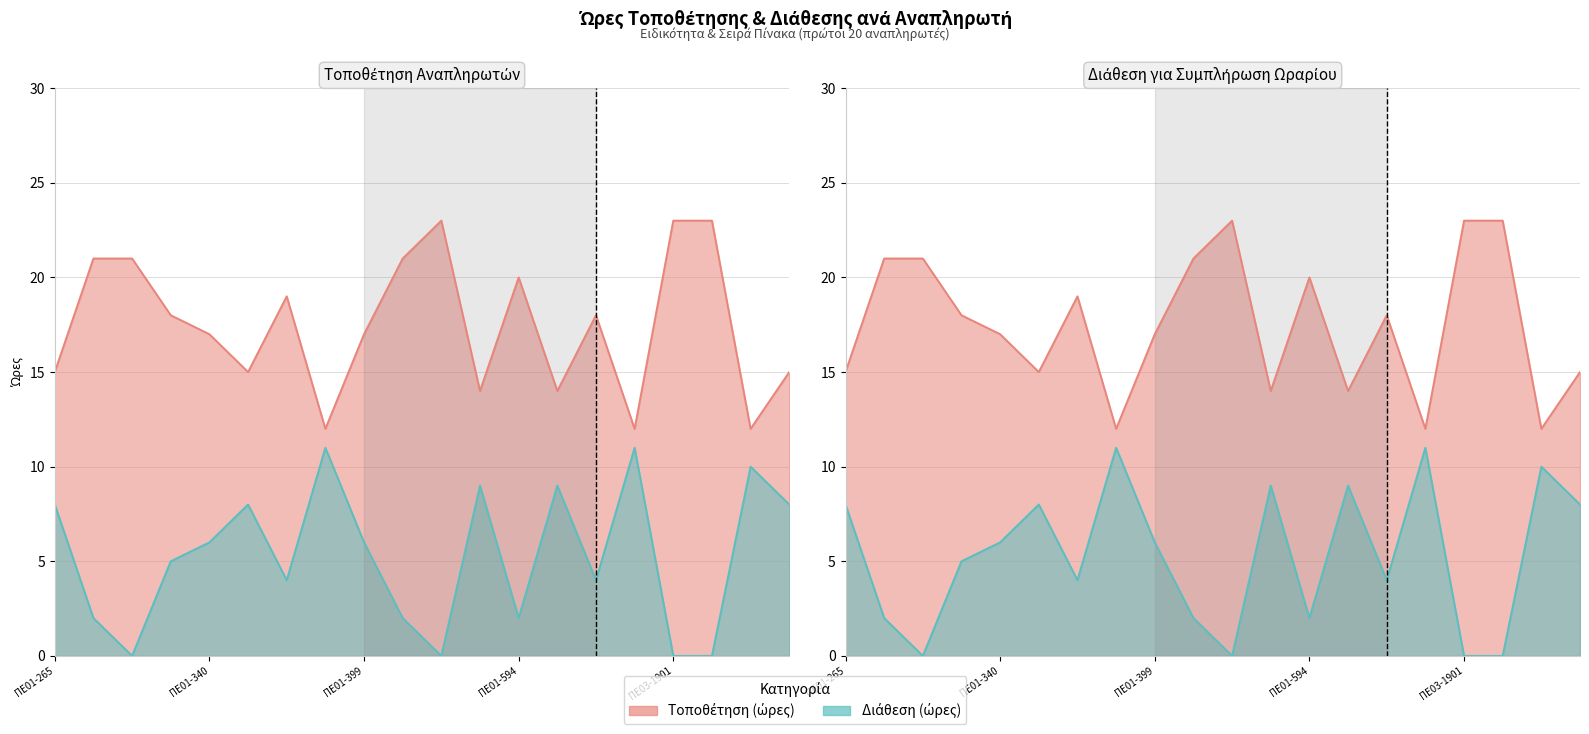

Which series has the largest range (max minus min)?

Τοποθέτηση (ώρες)